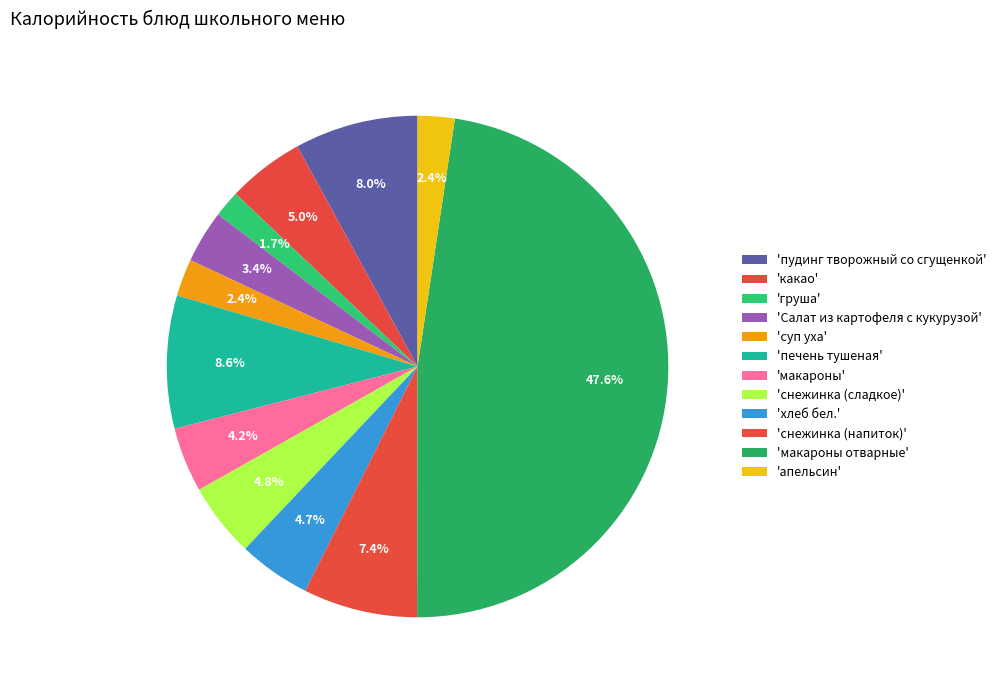

How many segments does this pie chart have?

12